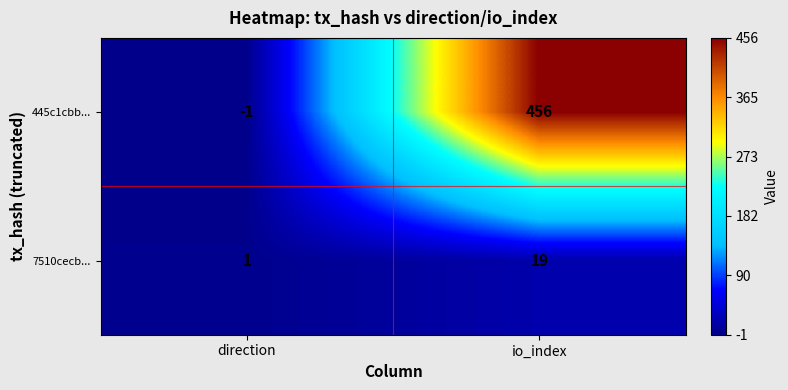

Read the 445c1cbb... value at io_index, to the nearest 5.

455